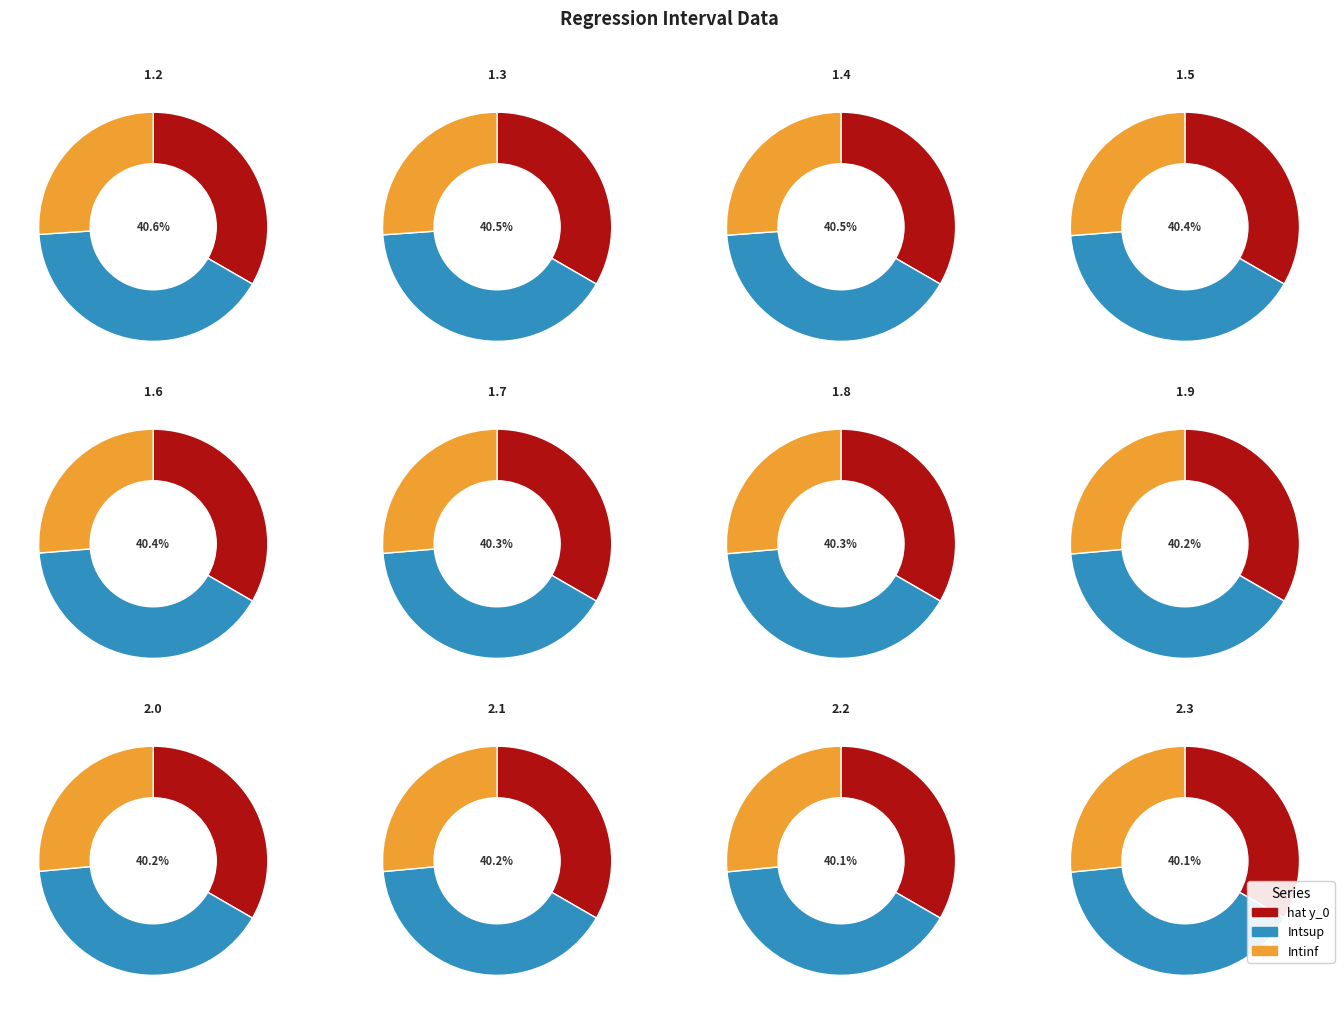

Do 1.2 and 1.7 together represent more than half of the pie?

No